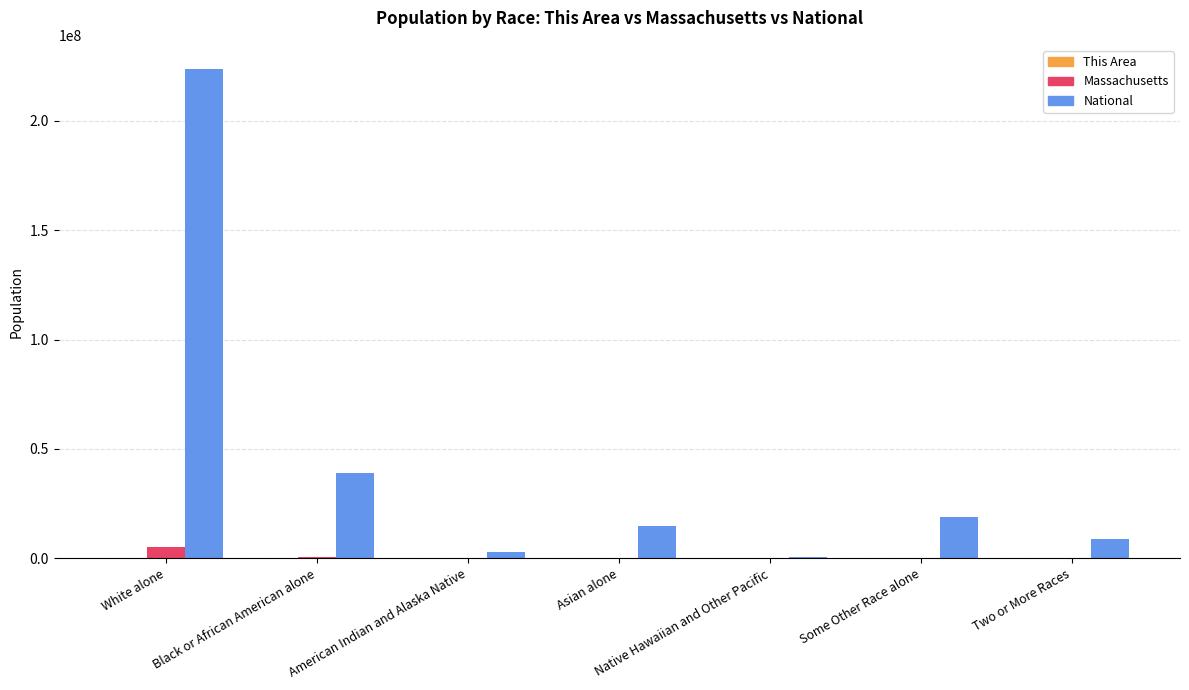

What is the sum of all National values?

308745538